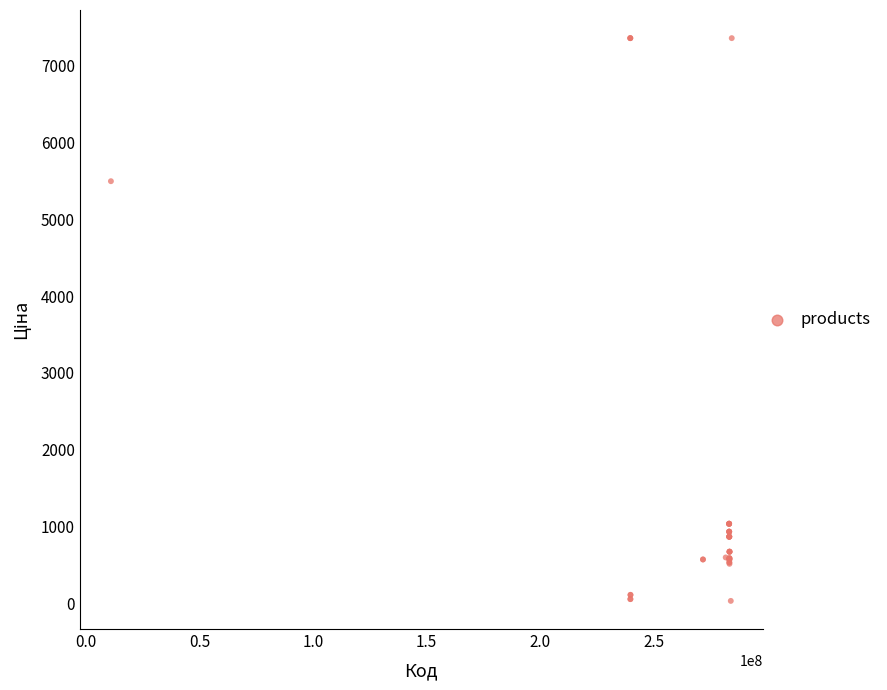

What Y value in the scatter plot is closest to 3696?

5497.3